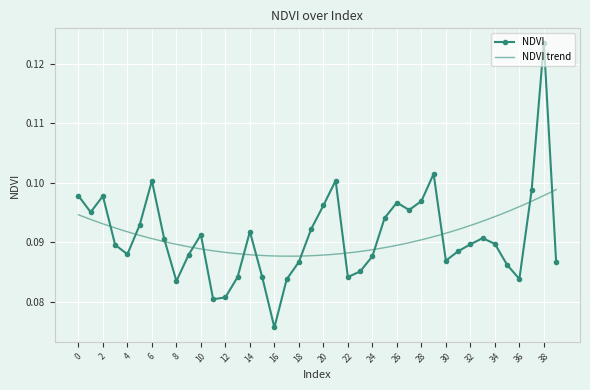

Where is the first local maximum?

2